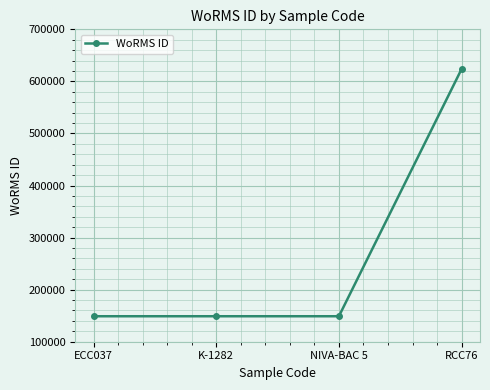

What is the maximum value shown in the chart?

623754